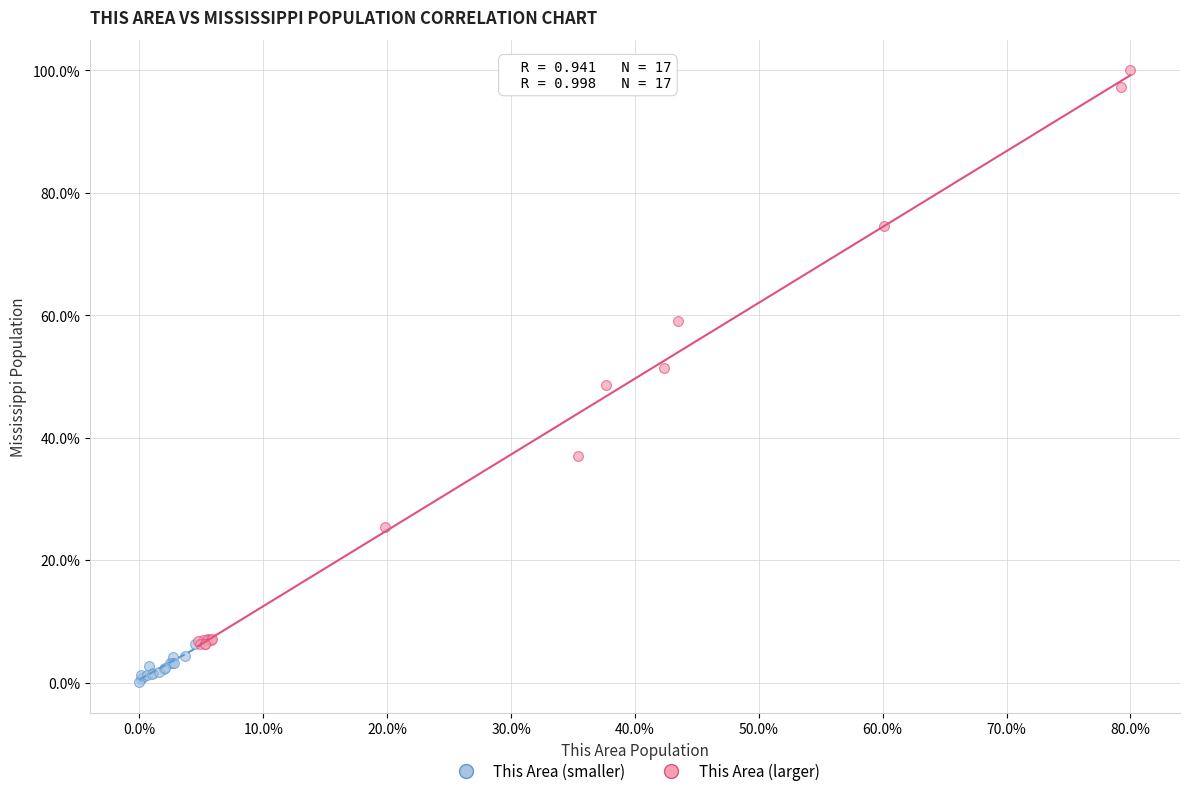

Which series contains the highest Y value?

This Area (larger)